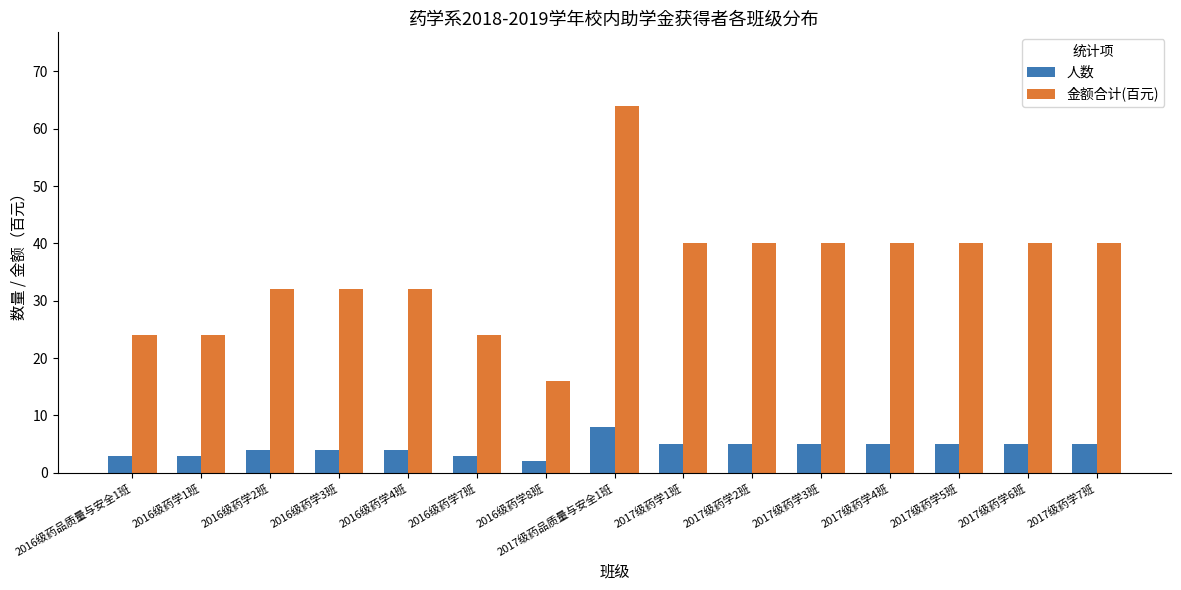

The 金额合计(百元) series shows 16 at 2016级药学8班. True or false?

True